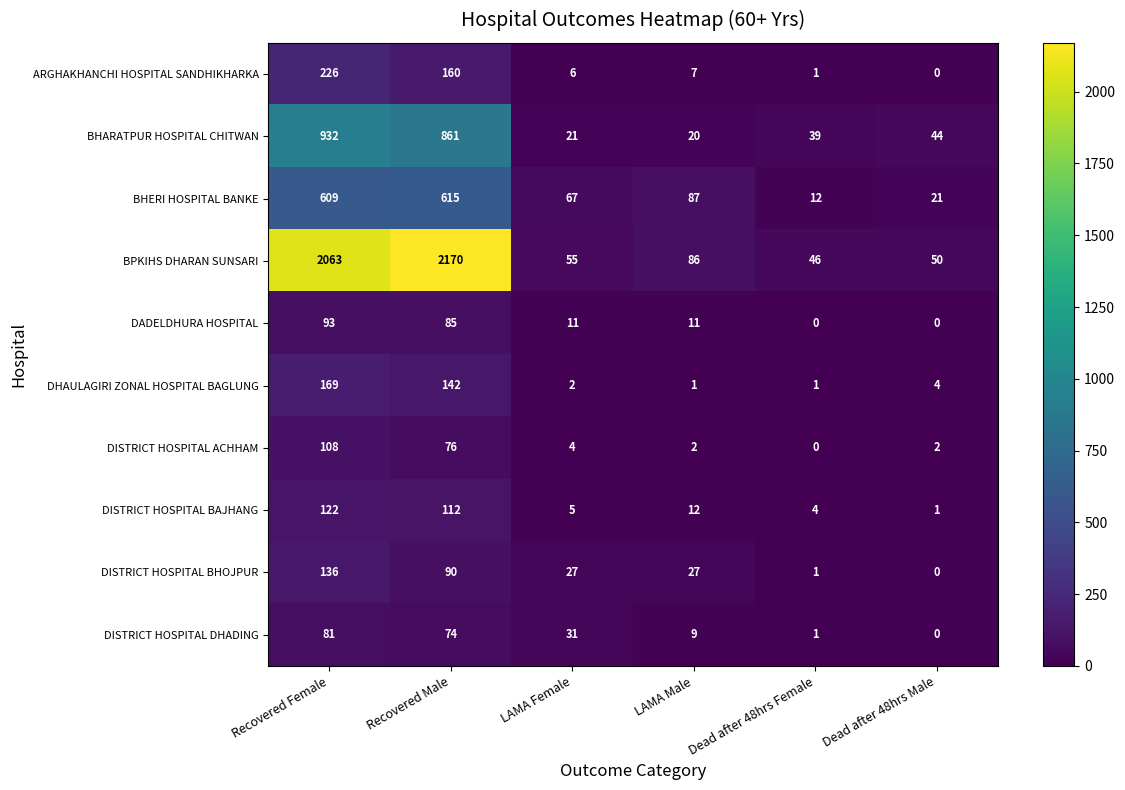

What is the greatest value displayed?

2170